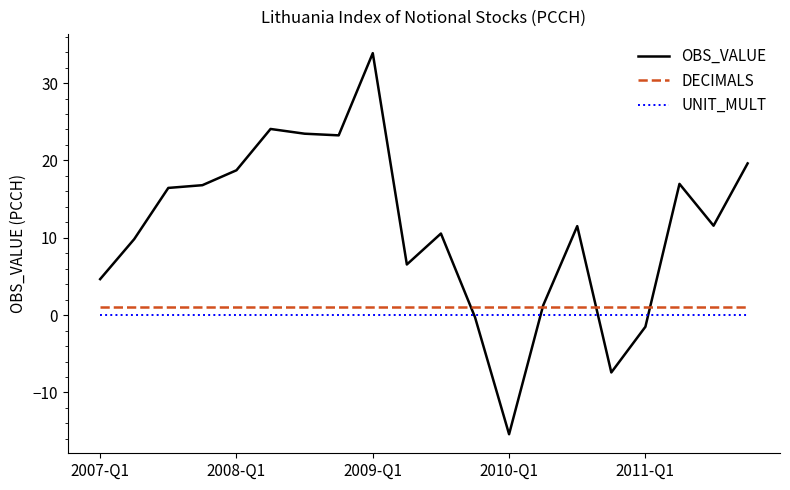

Does the chart have visible grid lines?

No